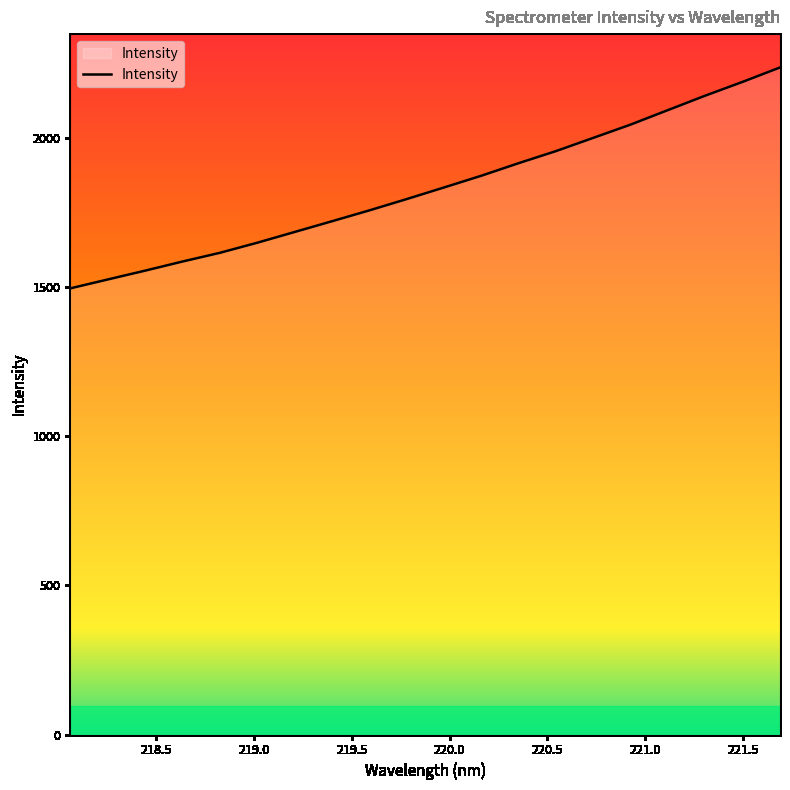

How many categories are shown in the chart?

20